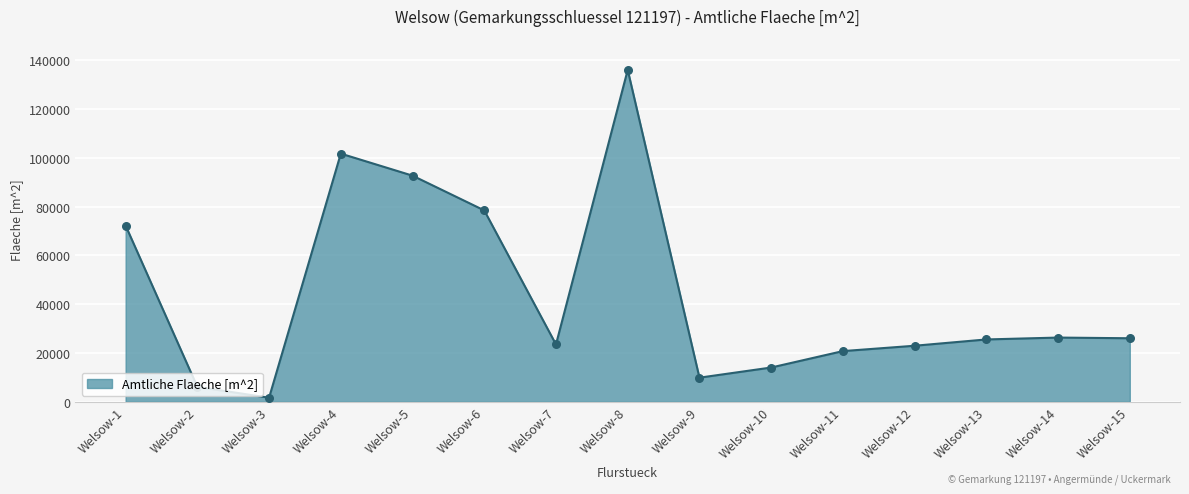

Approximately how many times larger is the value at Welsow-1 compared to Welsow-7?

3.1